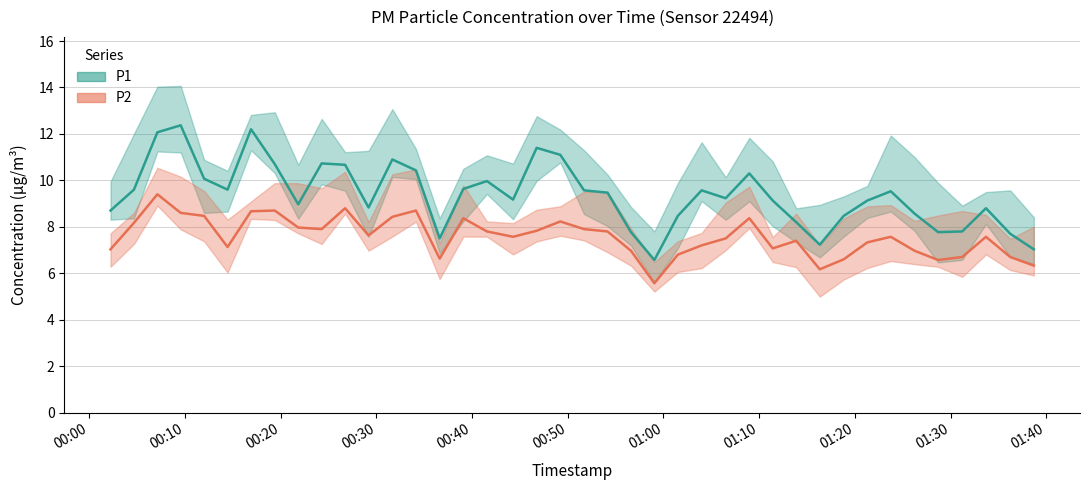

True or false: P2 and P1 cross at least once.

False